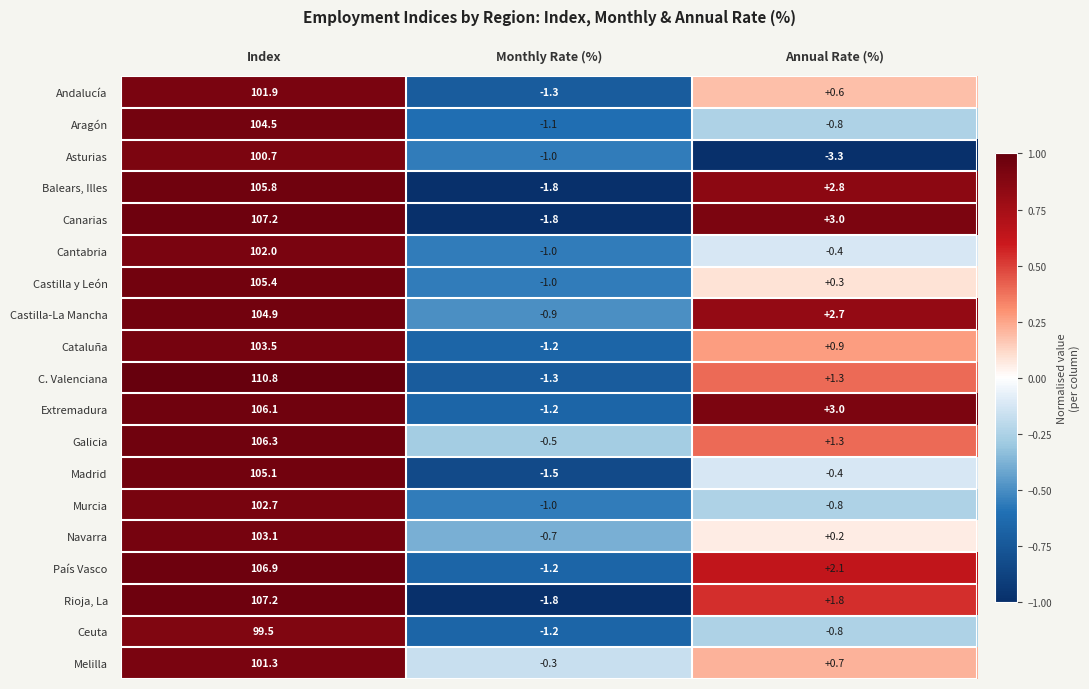

True or false: Melilla has a value of 64.1 at Index.

False